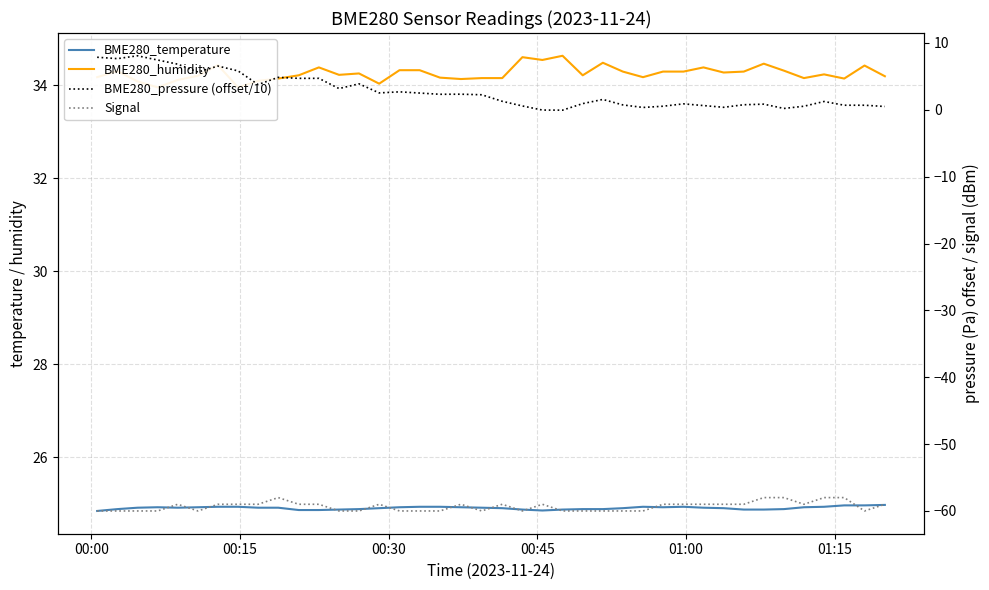

Is the value of BME280_humidity at 19 greater than the value of BME280_temperature at 31?

Yes